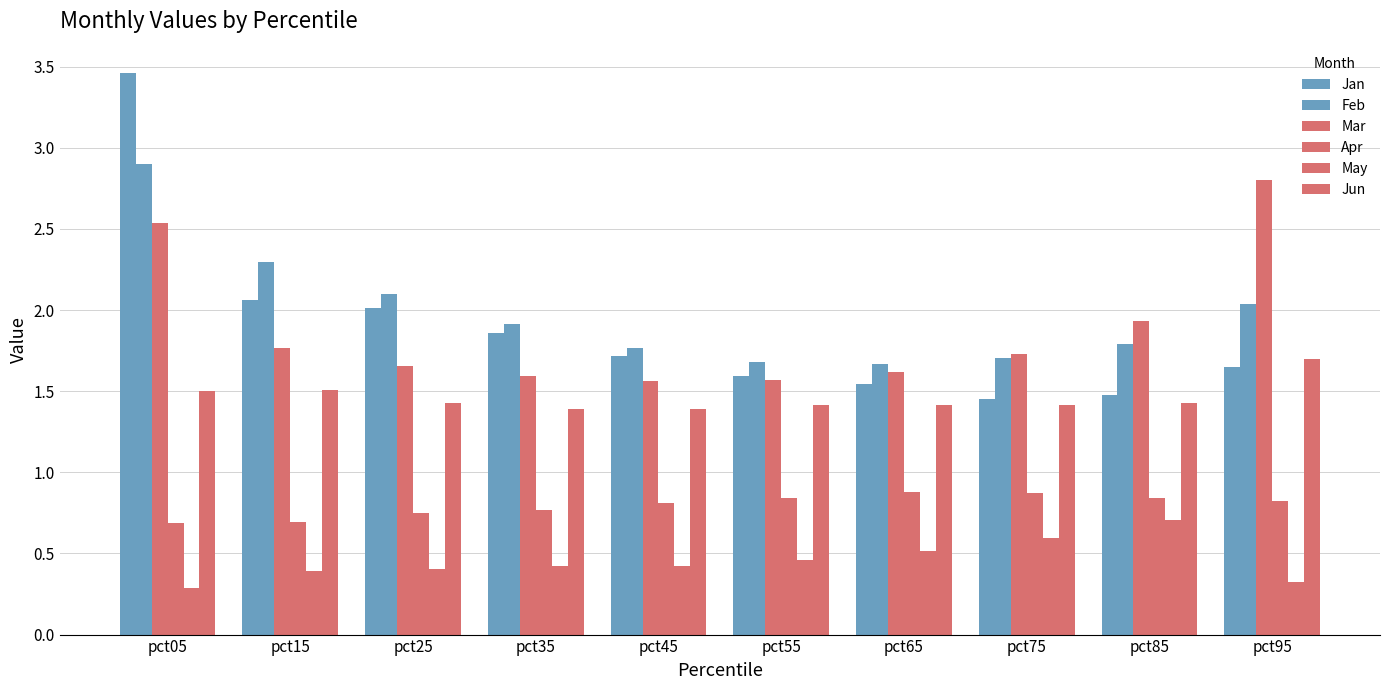

Reading right to left, list all the values displayed in this chart.

Jan: pct95=1.6	pct85=1.5	pct75=1.5	pct65=1.5	pct55=1.6	pct45=1.7	pct35=1.9	pct25=2.0	pct15=2.1	pct05=3.5
Feb: pct95=2.0	pct85=1.8	pct75=1.7	pct65=1.7	pct55=1.7	pct45=1.8	pct35=1.9	pct25=2.1	pct15=2.3	pct05=2.9
Mar: pct95=2.8	pct85=1.9	pct75=1.7	pct65=1.6	pct55=1.6	pct45=1.6	pct35=1.6	pct25=1.7	pct15=1.8	pct05=2.5
Apr: pct95=0.8	pct85=0.8	pct75=0.9	pct65=0.9	pct55=0.8	pct45=0.8	pct35=0.8	pct25=0.8	pct15=0.7	pct05=0.7
May: pct95=0.3	pct85=0.7	pct75=0.6	pct65=0.5	pct55=0.5	pct45=0.4	pct35=0.4	pct25=0.4	pct15=0.4	pct05=0.3
Jun: pct95=1.7	pct85=1.4	pct75=1.4	pct65=1.4	pct55=1.4	pct45=1.4	pct35=1.4	pct25=1.4	pct15=1.5	pct05=1.5